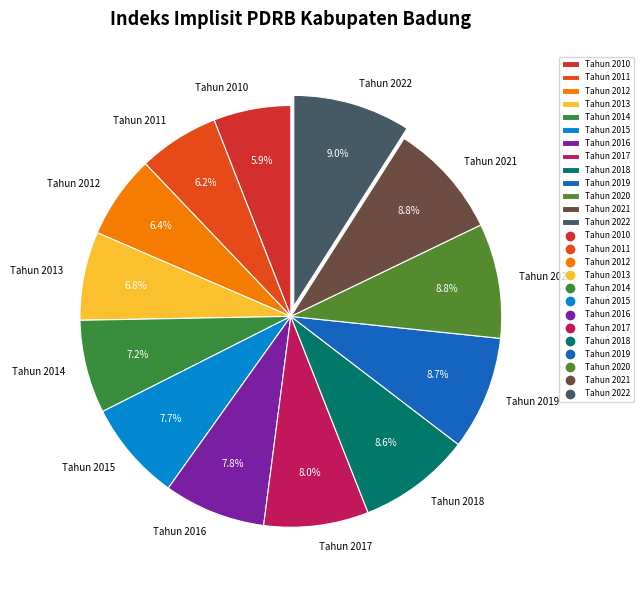

Does Tahun 2020 account for over 50% of the chart?

No